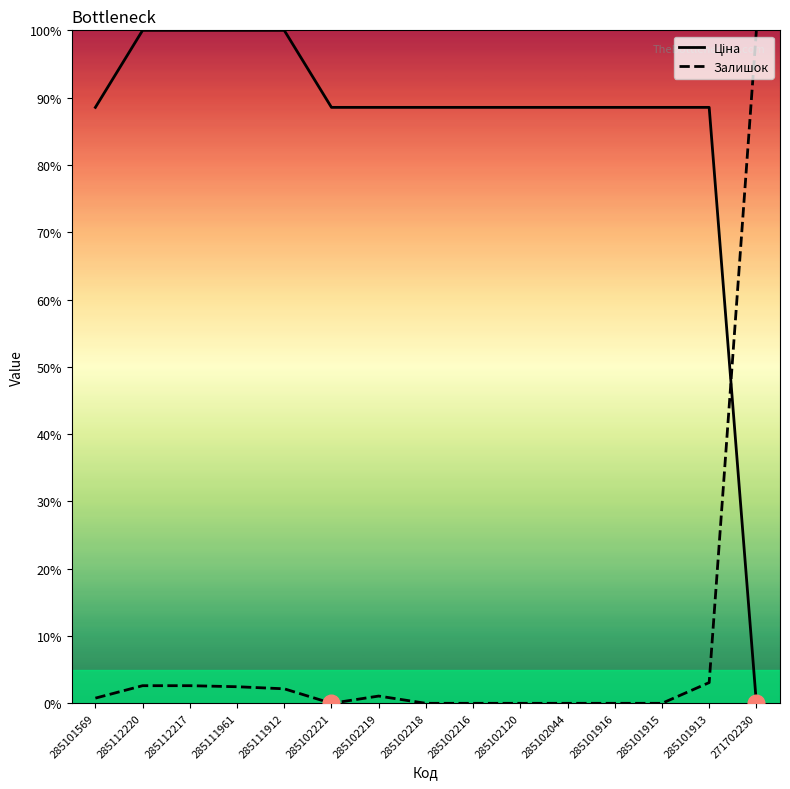

Does the chart display data point markers on the line(s)?

No